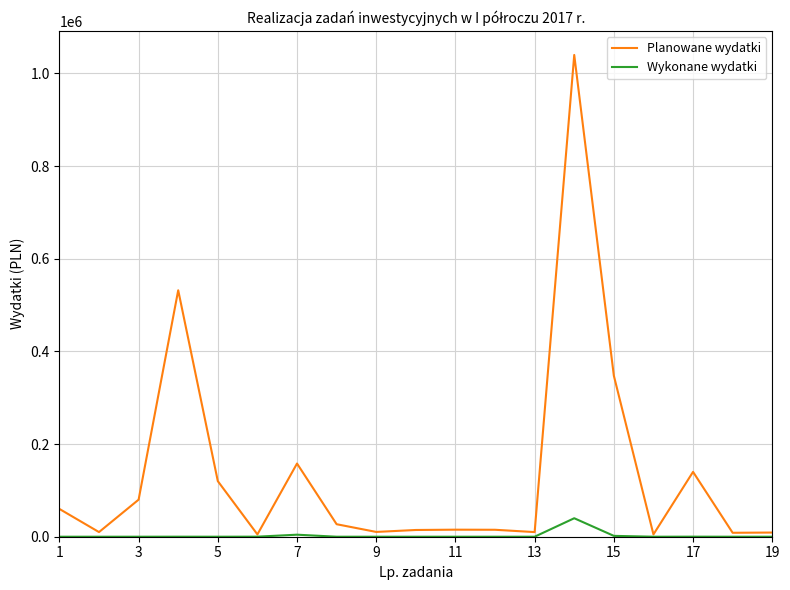

Which series has the largest total across all categories?

Planowane wydatki